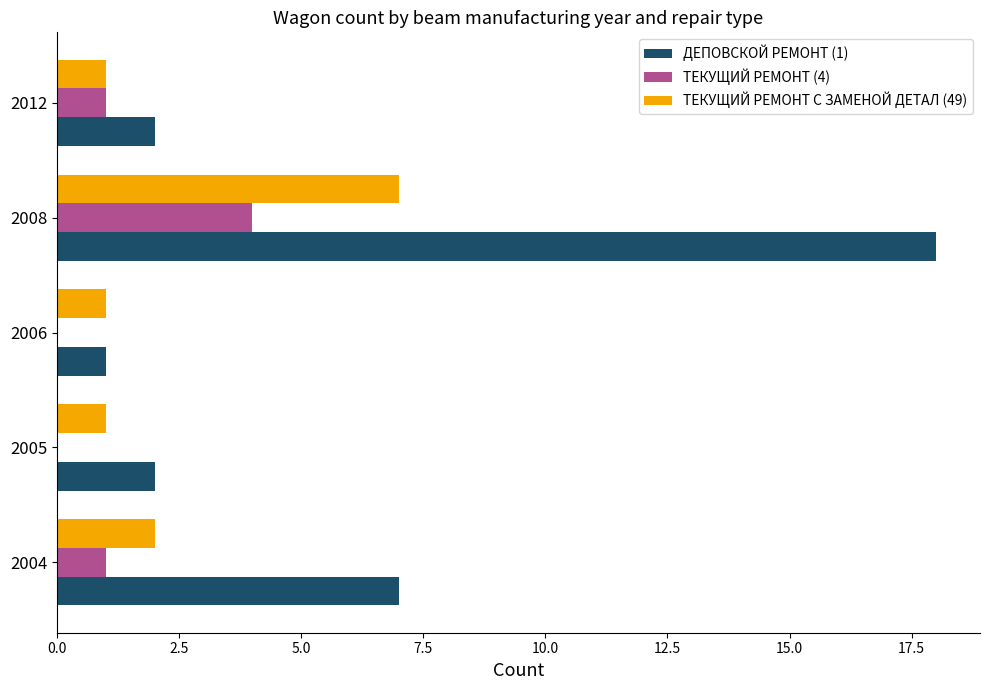

What is the maximum value shown in the chart?

18